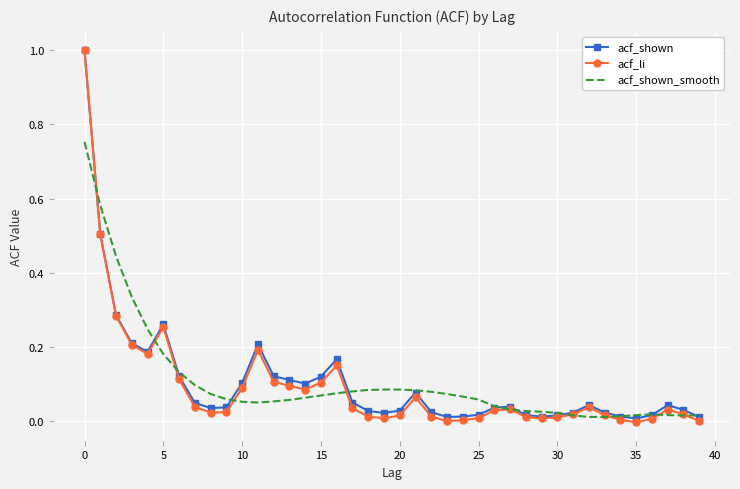

Which series has the widest spread of values?

acf_li